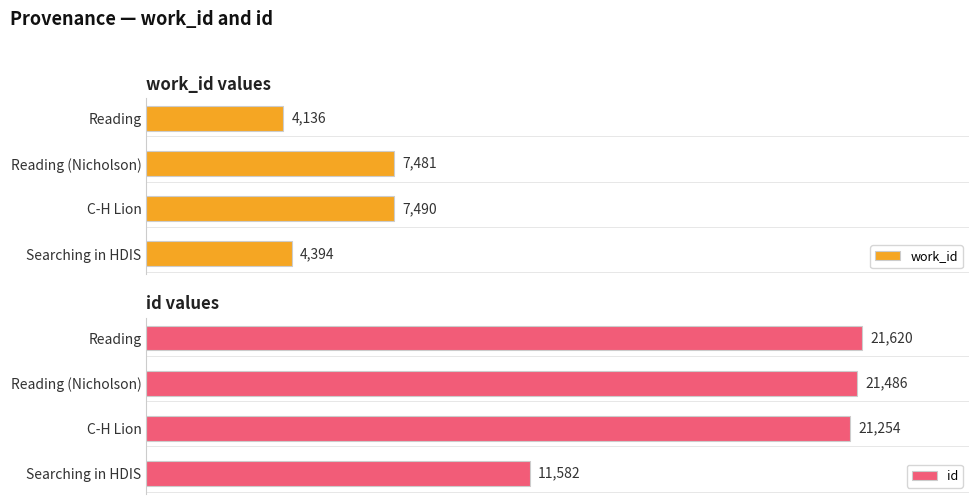

What is the difference between the maximum and second lowest values in the work_id series?

3096